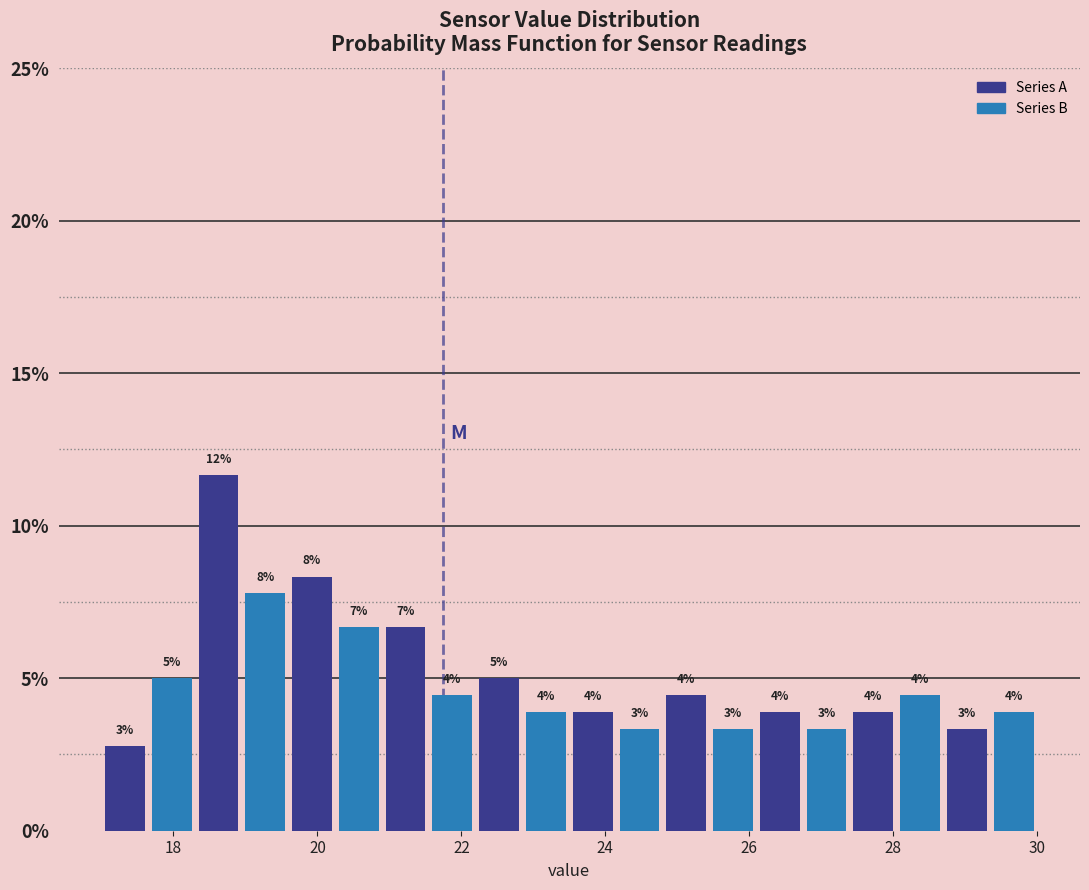

Around what value on the x-axis is the tallest bar? Give the approximate position of its centre, as read against the axis.

18.6